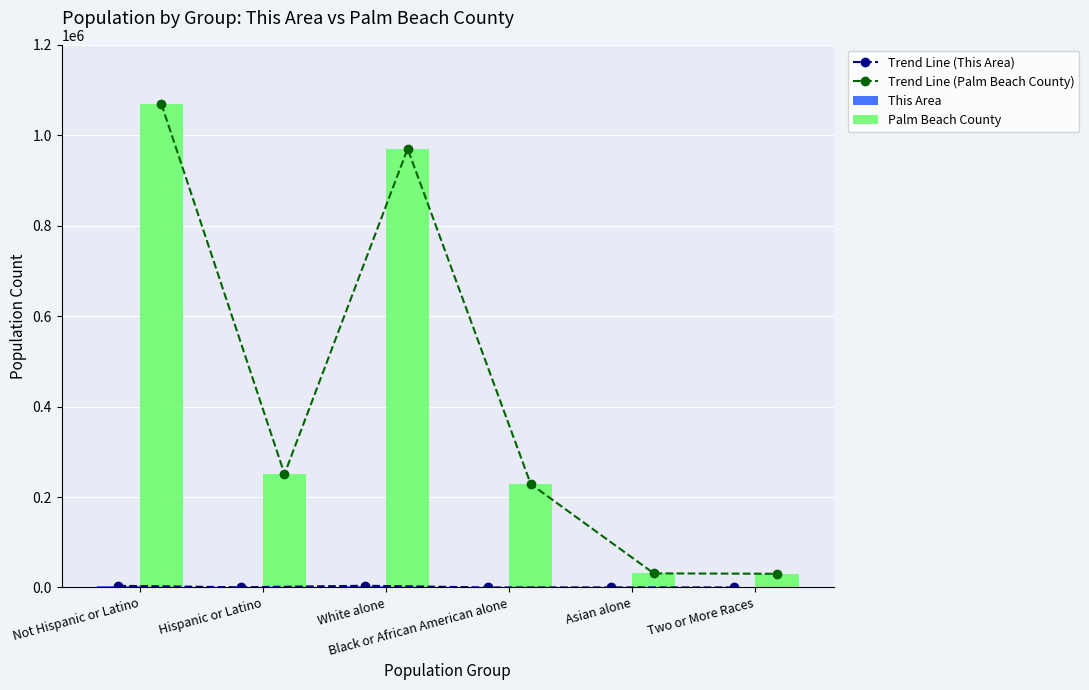

What is the difference between the This Area values at Two or More Races and Black or African American alone?

20